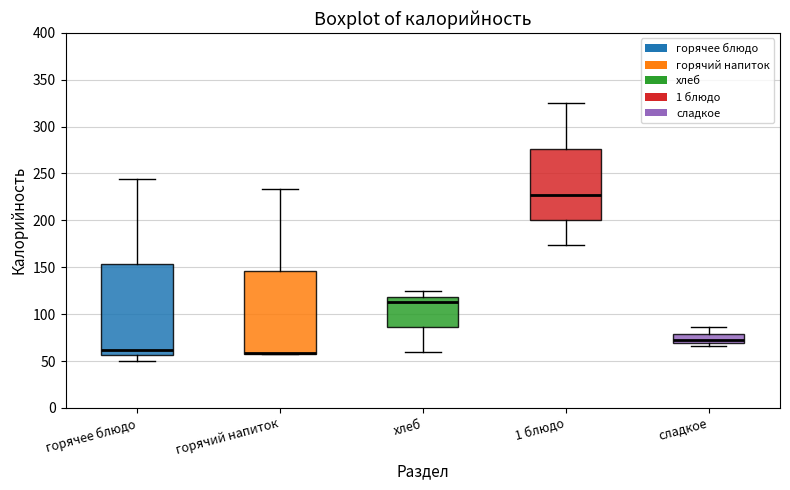

Where does the median line of the box for горячее блюдо sit on the y-axis? The values are not printed on the chart, so give them approximately, as read against the axis.

60